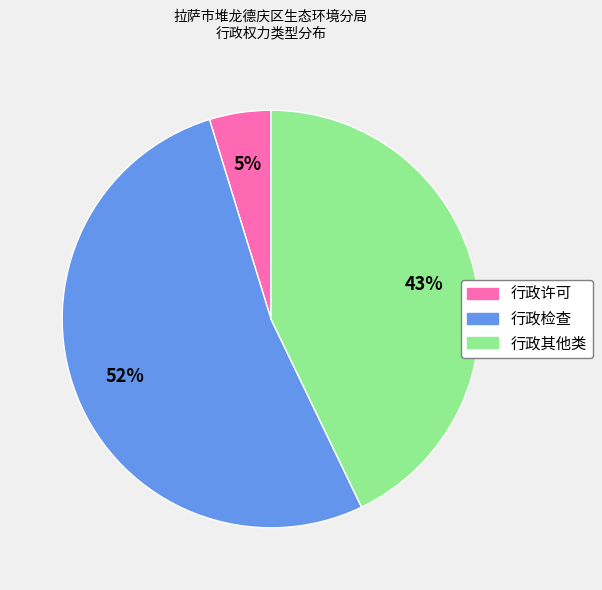

To the nearest percent, what is the average slice percentage?

33%